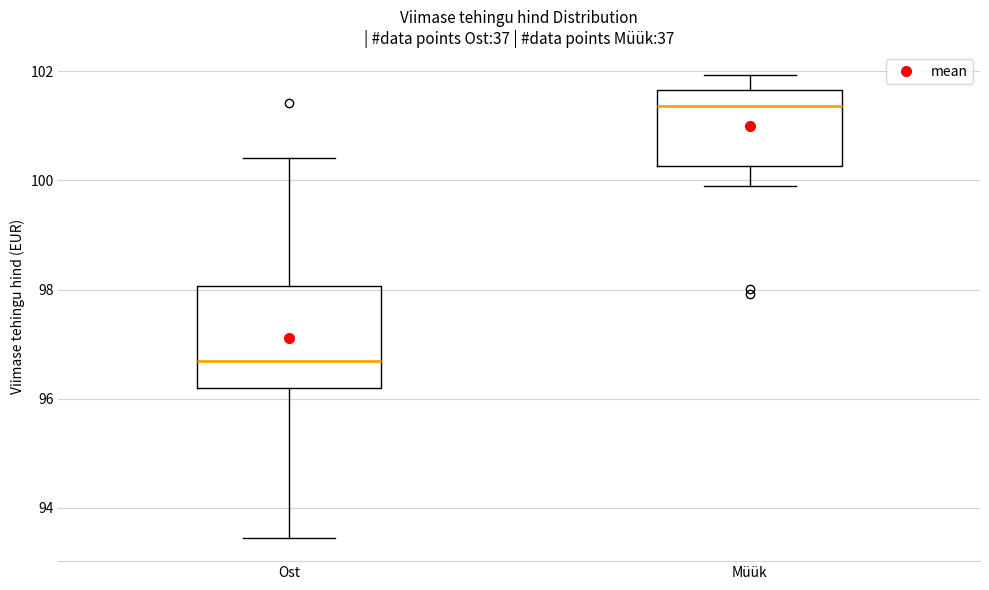

Where does the median line of the box for Ost sit on the y-axis? The values are not printed on the chart, so give them approximately, as read against the axis.

96.6